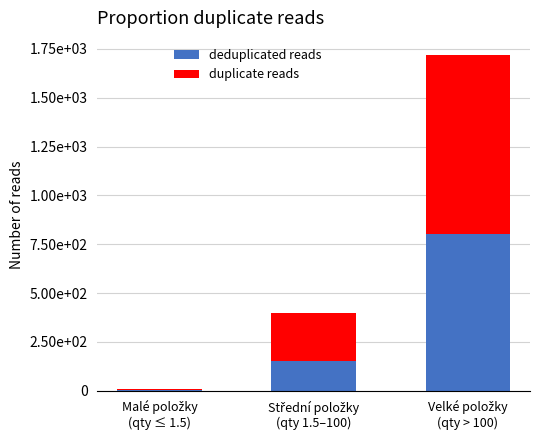

What are all the series names shown in the legend?

deduplicated reads, duplicate reads